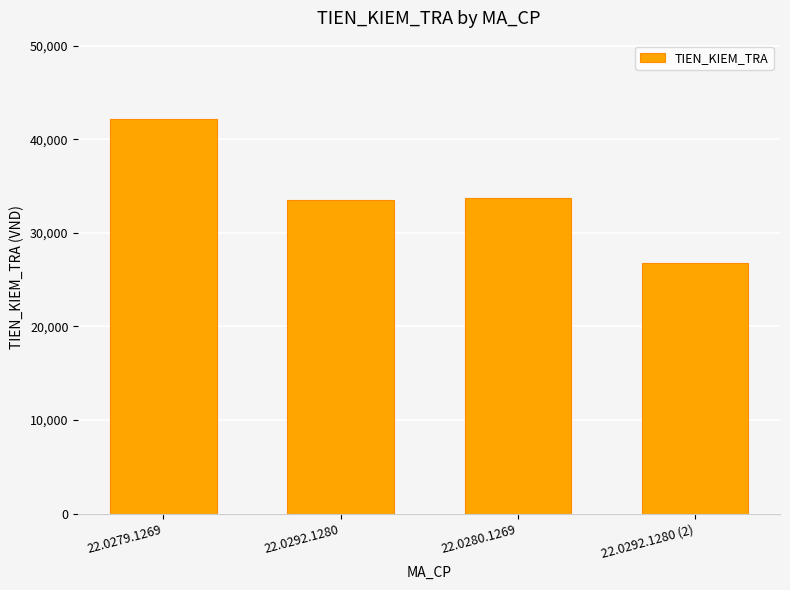

What is the greatest value displayed?

42100